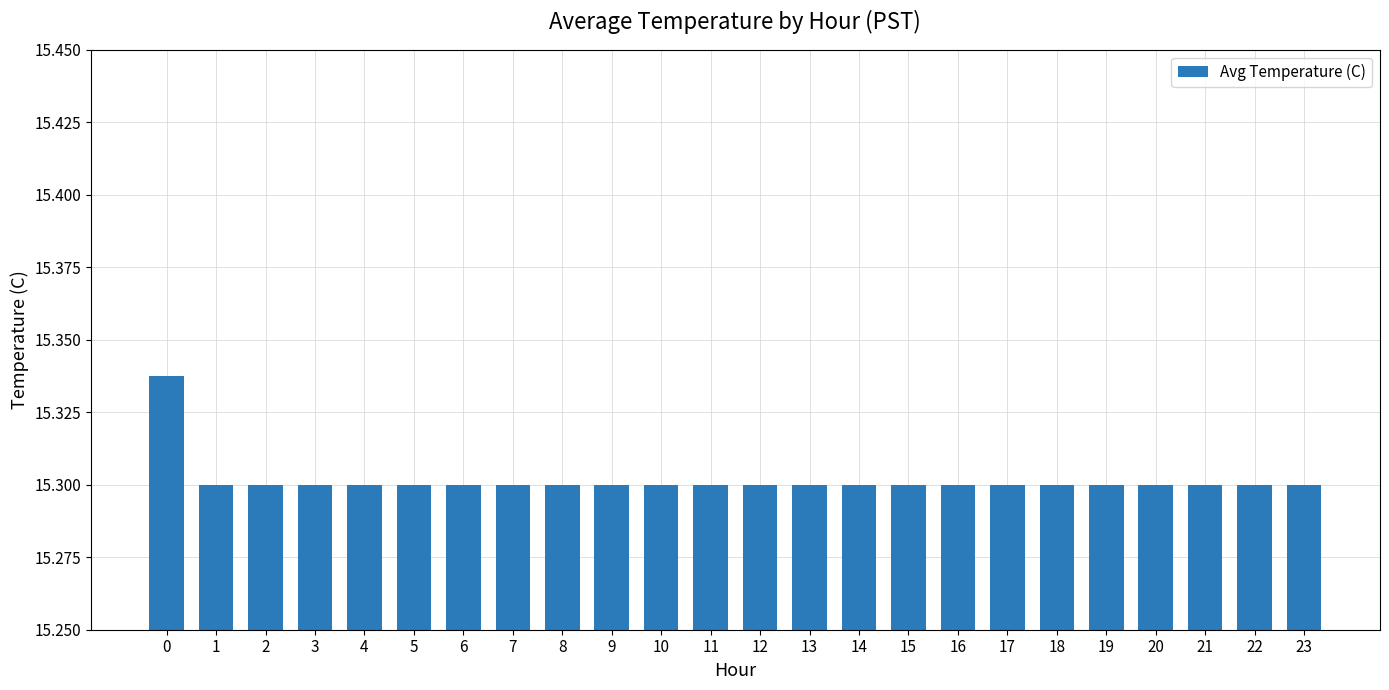

Count the values in the range 15 to 16.

24